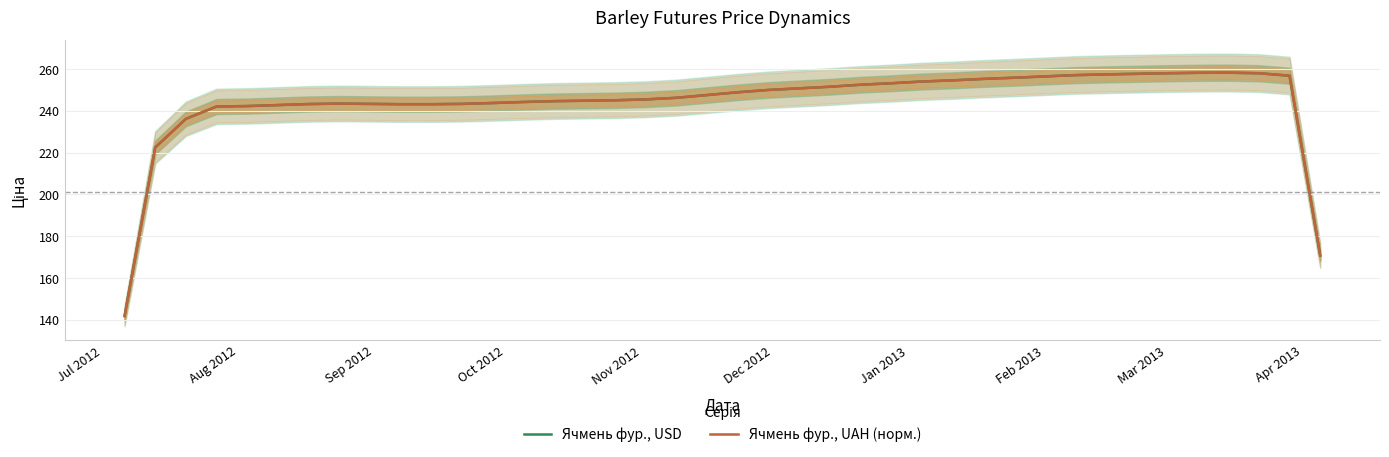

What is the minimum value for Ячмень фур., UAH (норм.)?

141.8